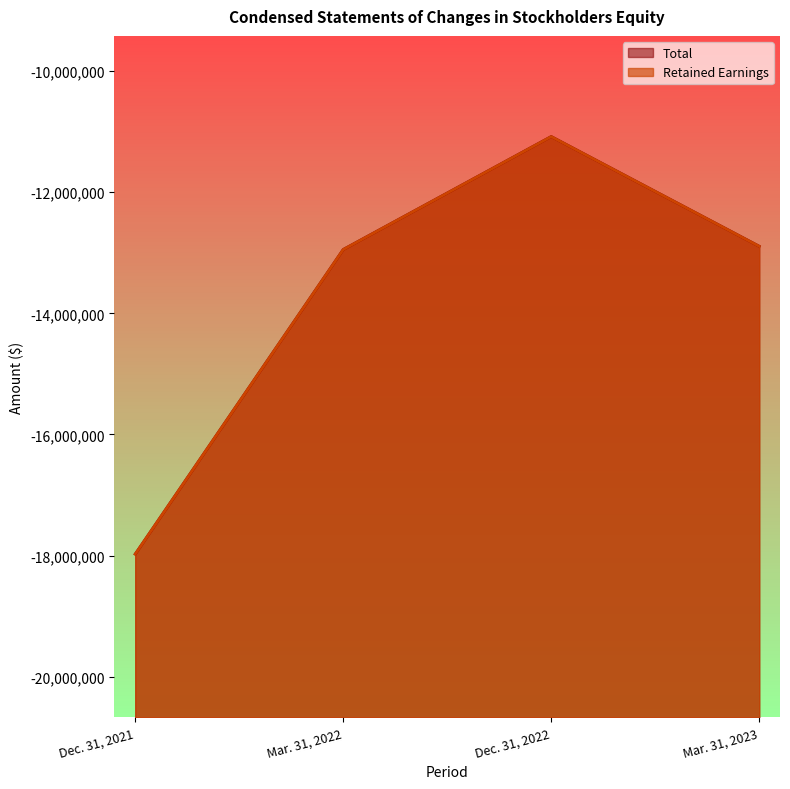

True or false: Retained Earnings and Total cross at least once.

False